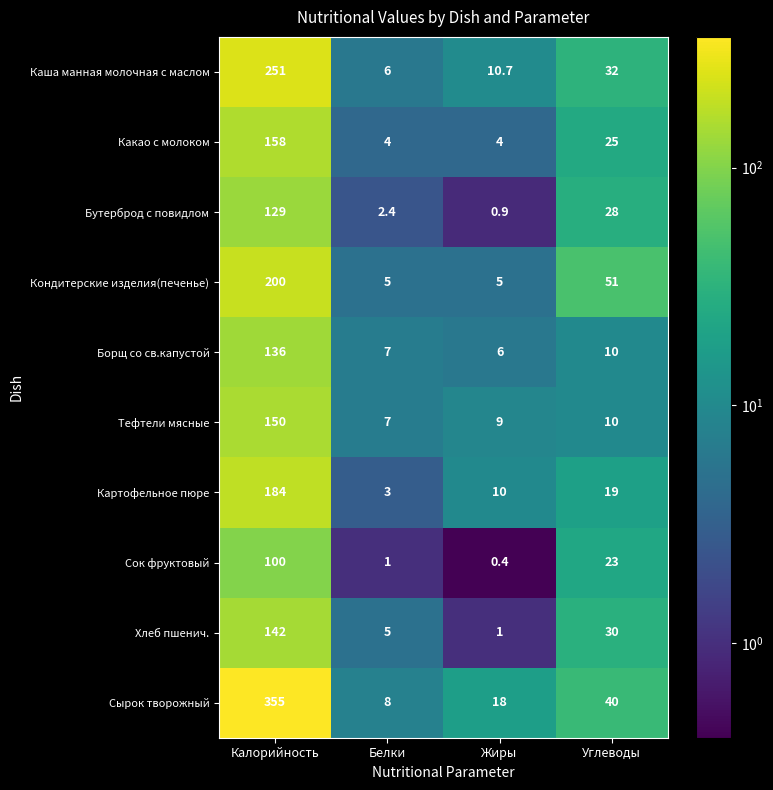

At which label does Картофельное пюре first exceed 19?

Калорийность